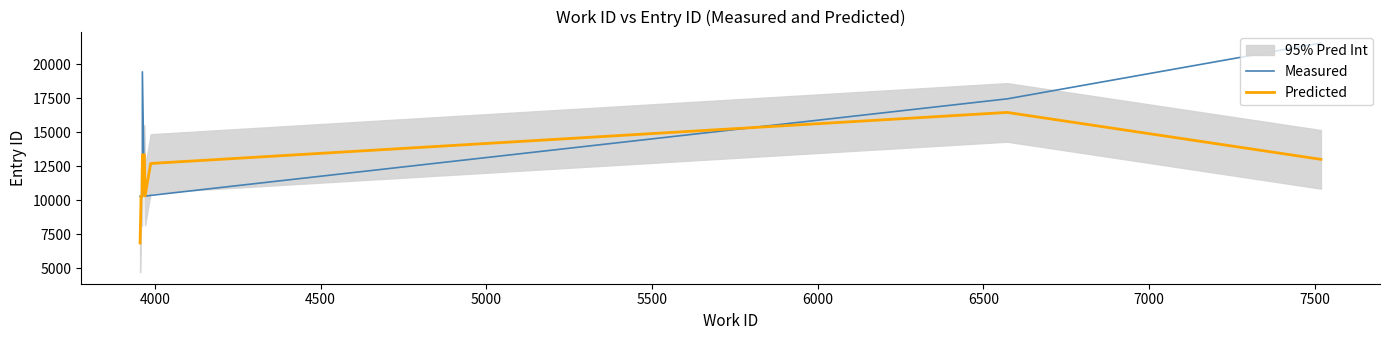

Reading right to left, what are all the values shown in this chart?

Measured: 21568.0	17460.0	10358.0	10299.0	10304.0	19444.0	10295.0	10294.0	10289.0	10283.0
Predicted: 13009.3	16462.0	12705.7	10320.3	13349.0	13347.7	13344.3	10292.7	10288.7	6857.3